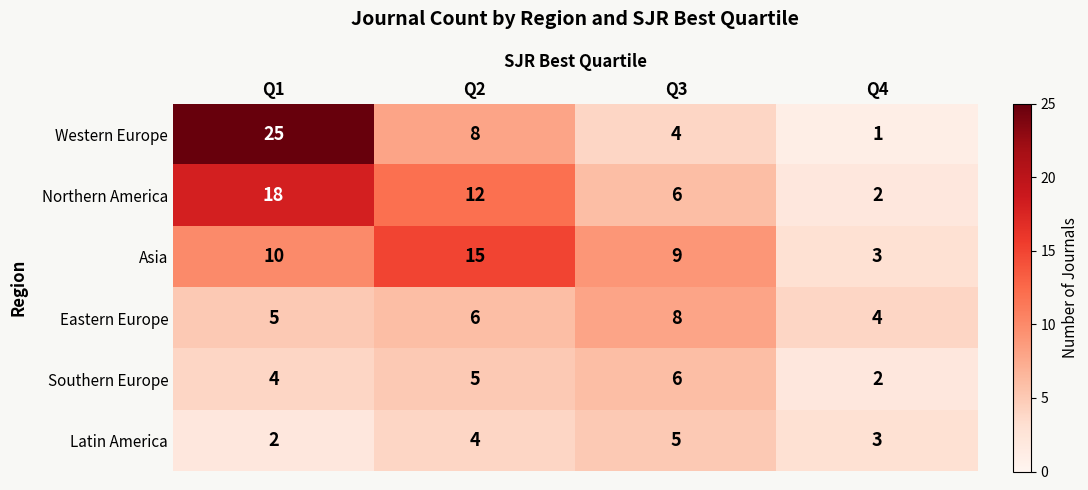

The Southern Europe series shows 3 at Q3. True or false?

False